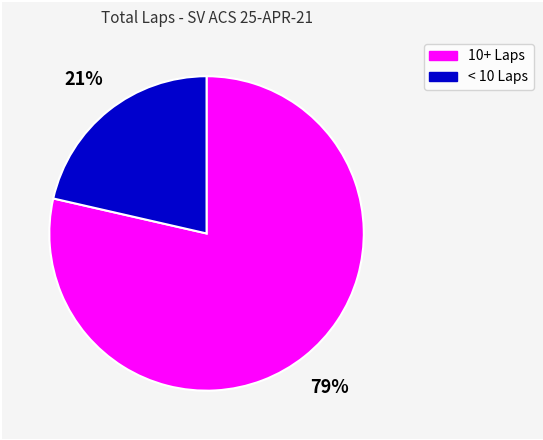

Is there any slice that represents more than half of the pie?

Yes